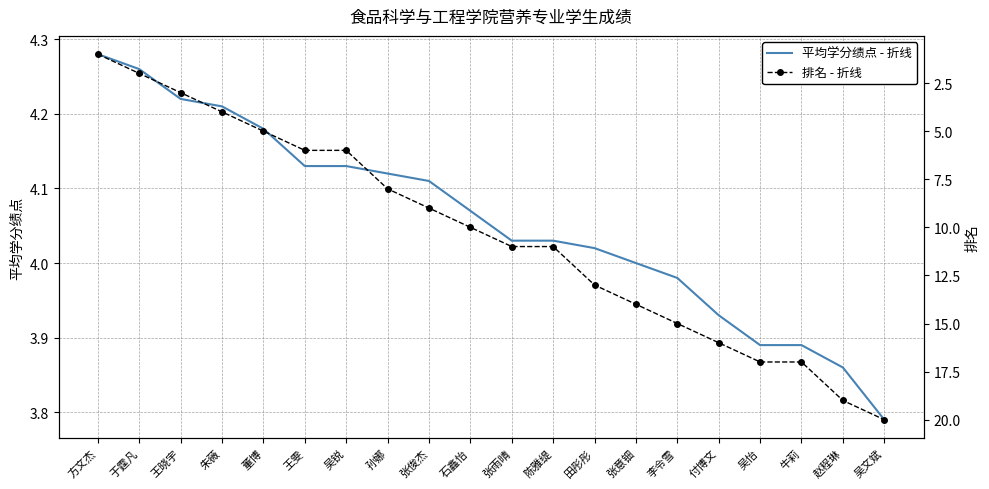

Between 李令雪 and 孙娜, which is larger?

孙娜